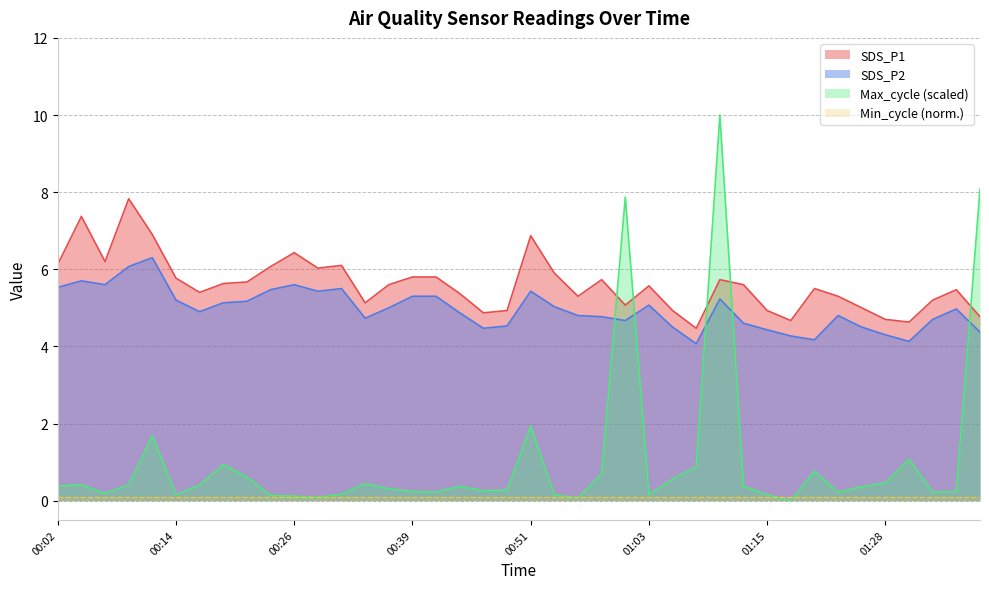

The value of Max_cycle at 00:06 is 0.2. True or false?

True